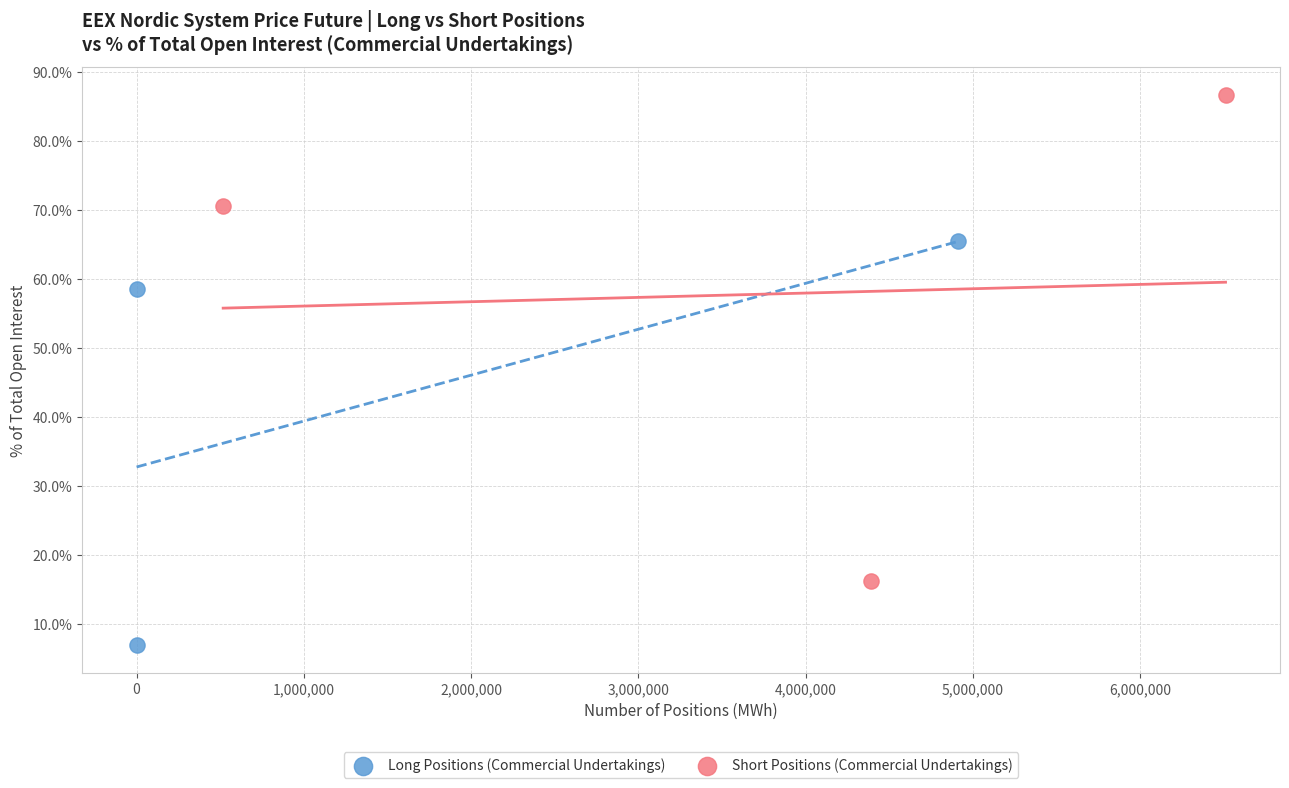

Which series contains the lowest Y value?

Long Positions (Commercial Undertakings)